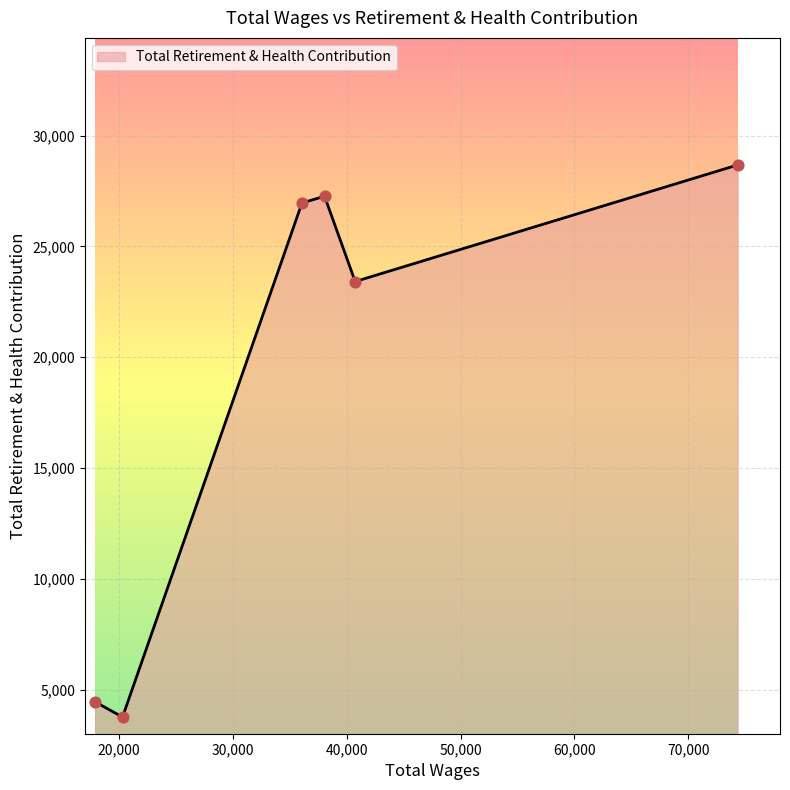

True or false: the data has more than 0 interior local peaks.

True